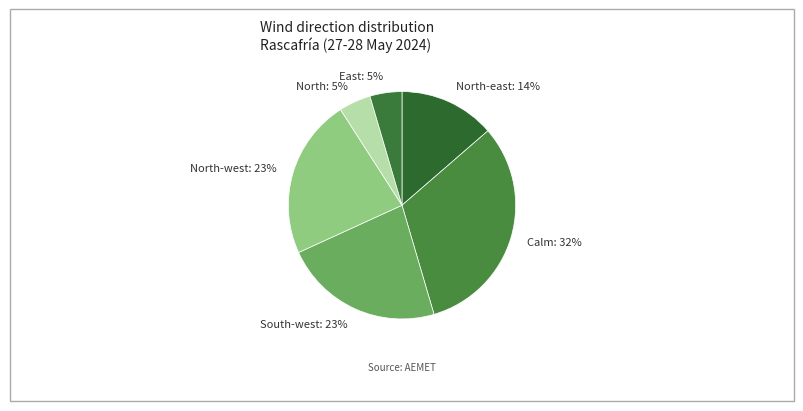

To the nearest percent, what is the average slice percentage?

17%